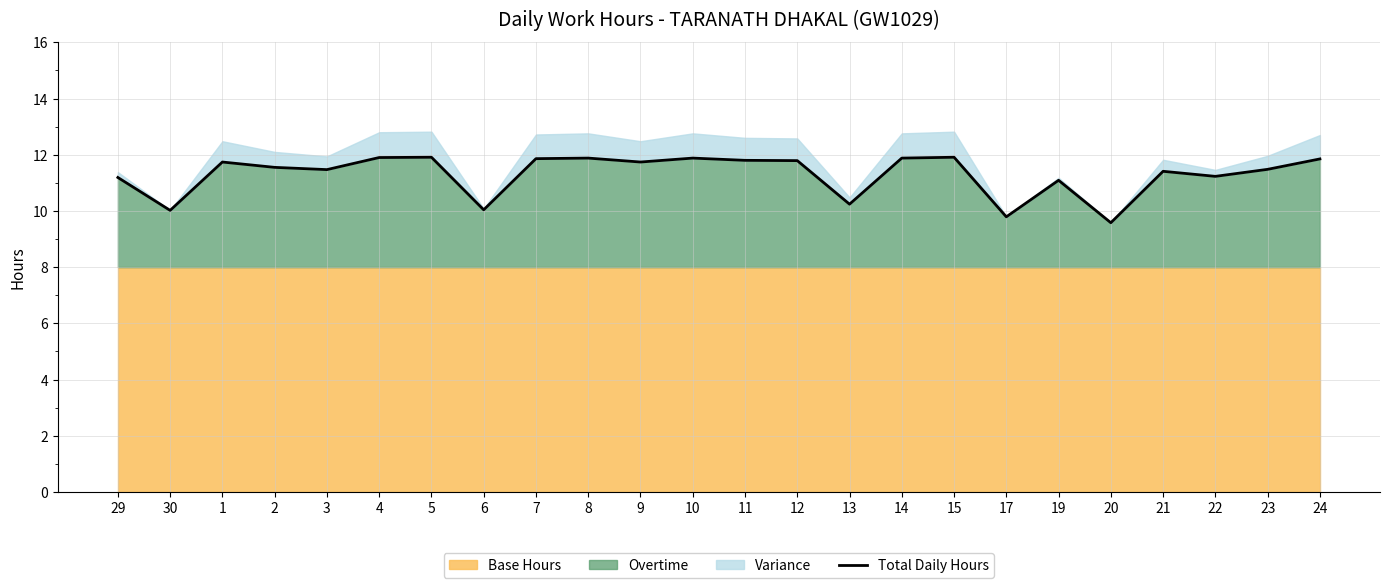

How many values are below 11?

5